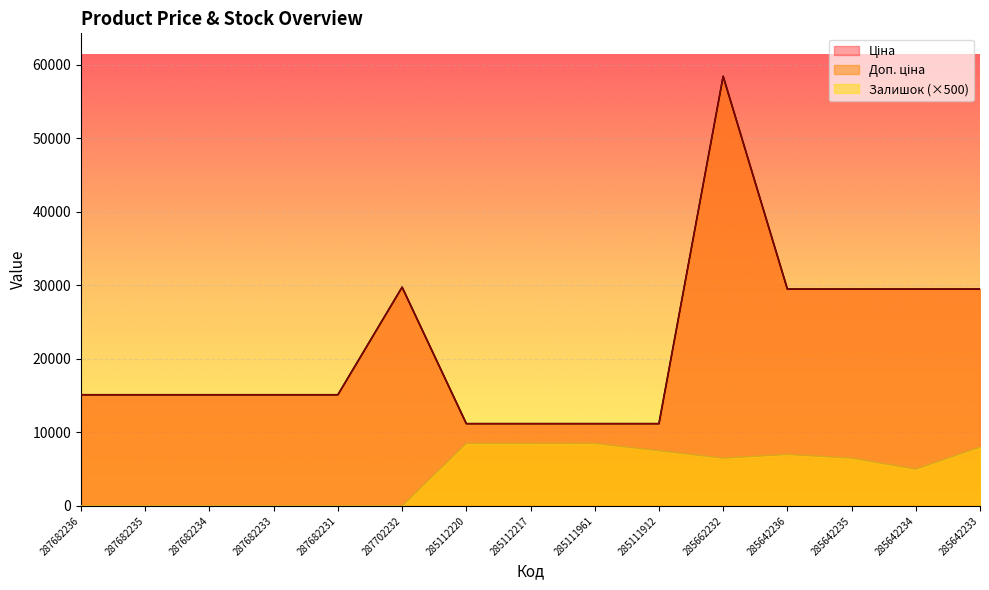

True or false: Доп. ціна and Залишок intersect in this chart.

False